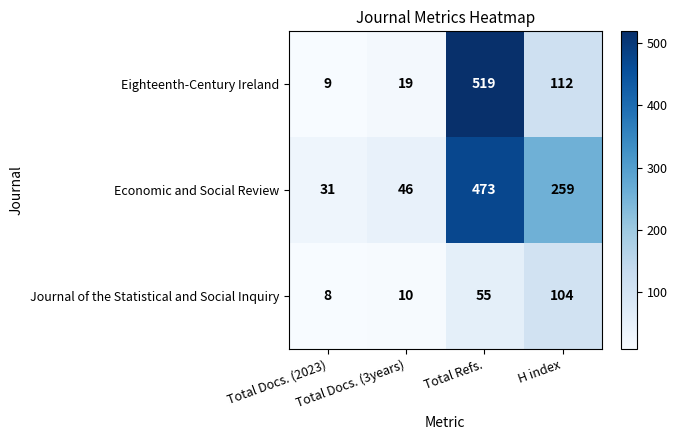

Which category has the highest value across all series?

Total Refs.